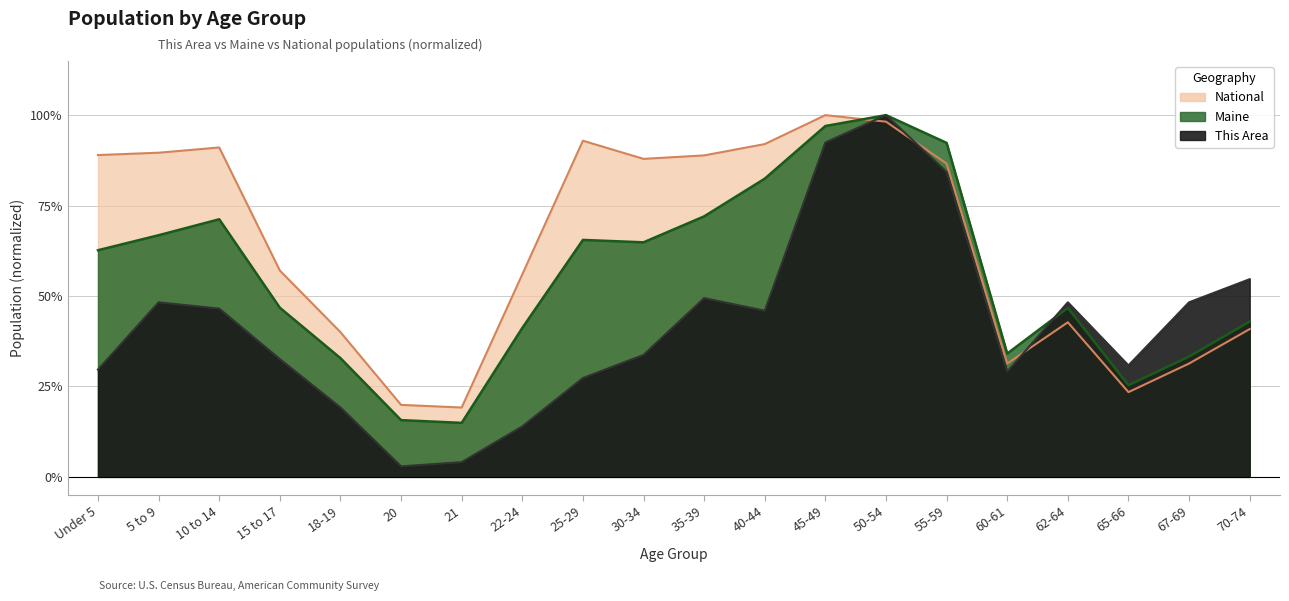

The value of National at 21 is 0.1. True or false?

False